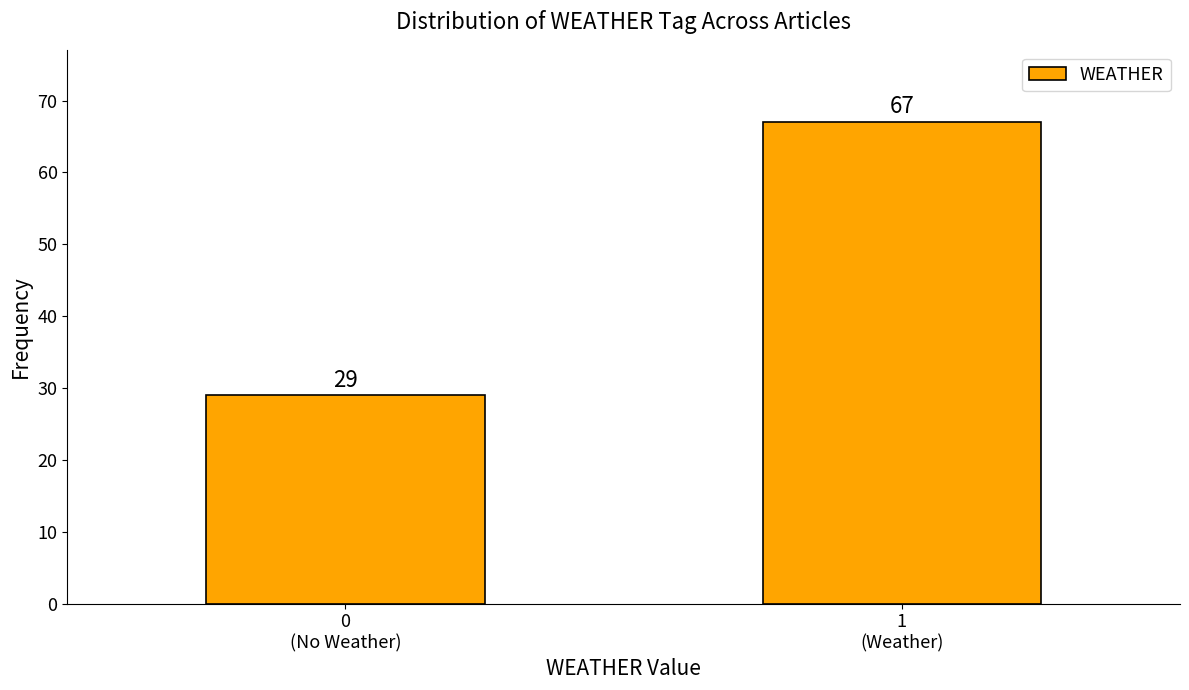

Reading right to left, list all the values displayed in this chart.

67	29